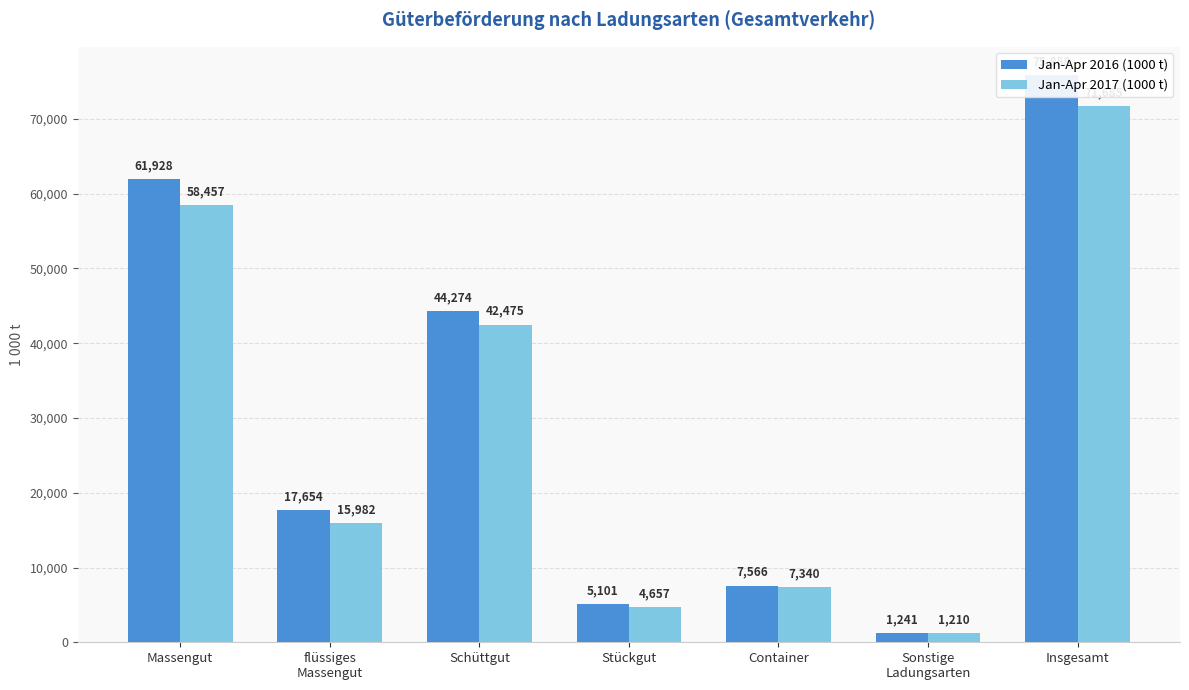

What is the sum of all Jan-Apr 2016 (1000 t) values?

213621.4